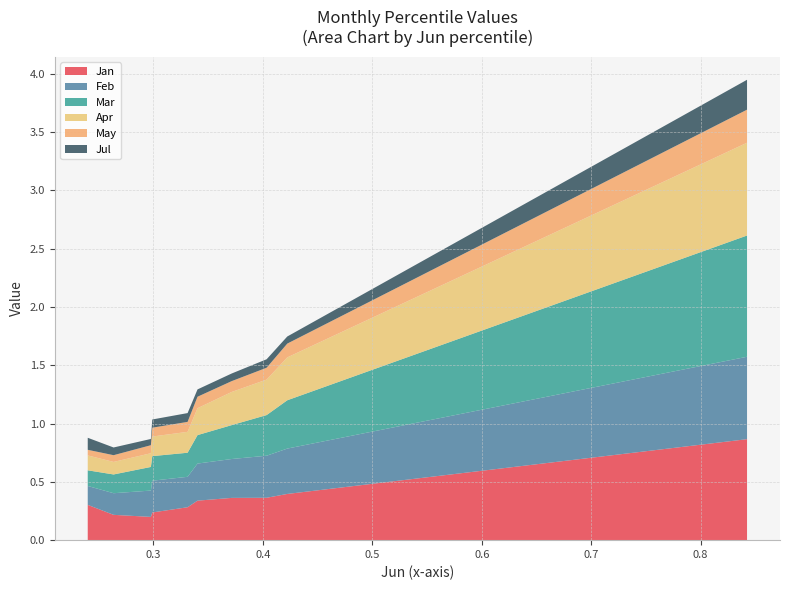

Reading left to right, extract all data points from this chart.

Jan: pct05=0.3	pct15=0.2	pct25=0.2	pct35=0.2	pct45=0.3	pct55=0.3	pct65=0.4	pct75=0.4	pct85=0.4	pct95=0.9
Feb: pct05=0.2	pct15=0.2	pct25=0.2	pct35=0.3	pct45=0.3	pct55=0.3	pct65=0.3	pct75=0.4	pct85=0.4	pct95=0.7
Mar: pct05=0.1	pct15=0.2	pct25=0.2	pct35=0.2	pct45=0.2	pct55=0.2	pct65=0.3	pct75=0.3	pct85=0.4	pct95=1.0
Apr: pct05=0.1	pct15=0.1	pct25=0.1	pct35=0.2	pct45=0.2	pct55=0.2	pct65=0.3	pct75=0.3	pct85=0.4	pct95=0.8
May: pct05=0.0	pct15=0.1	pct25=0.1	pct35=0.1	pct45=0.1	pct55=0.1	pct65=0.1	pct75=0.1	pct85=0.1	pct95=0.3
Jul: pct05=0.1	pct15=0.1	pct25=0.1	pct35=0.1	pct45=0.1	pct55=0.1	pct65=0.1	pct75=0.1	pct85=0.1	pct95=0.3